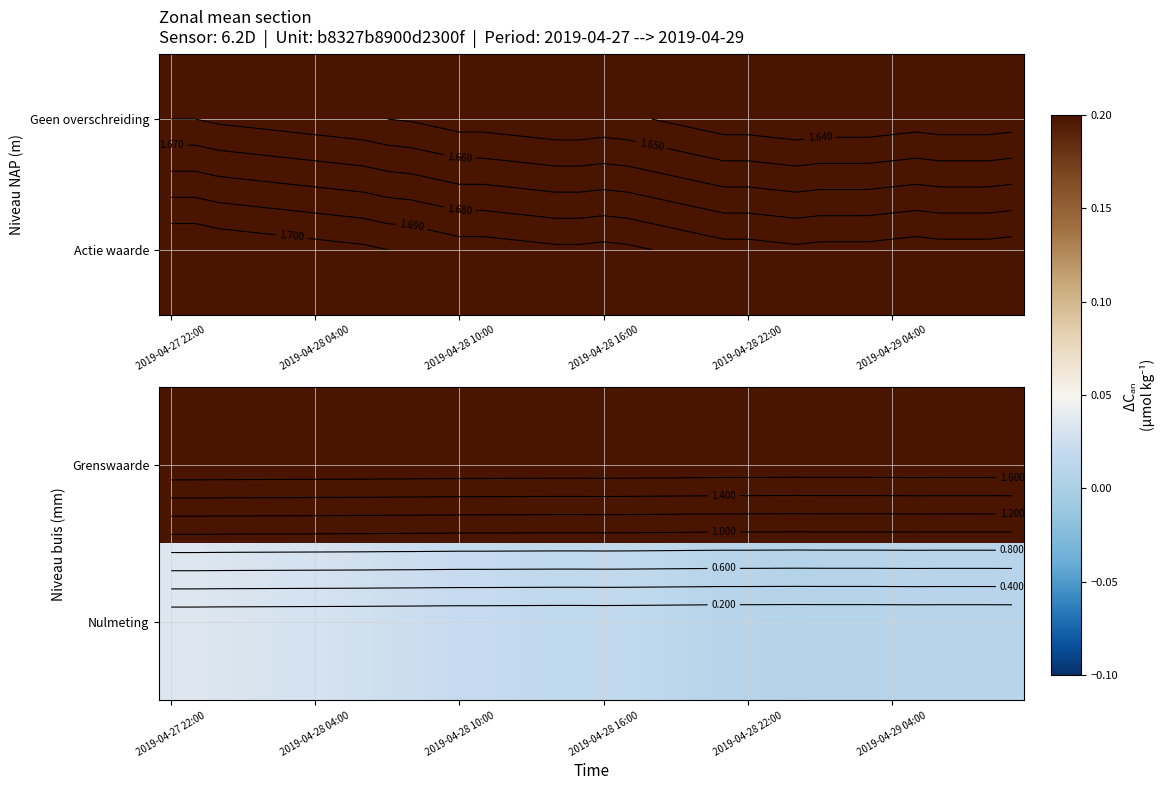

Which has a higher value, 29 or 28?

29